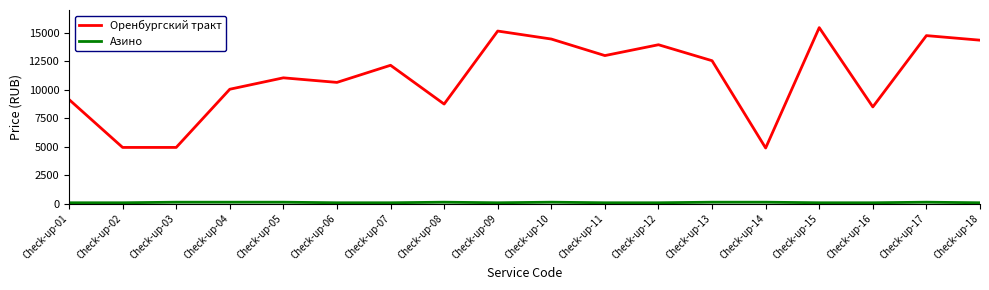

Which series has the widest spread of values?

Оренбургский тракт